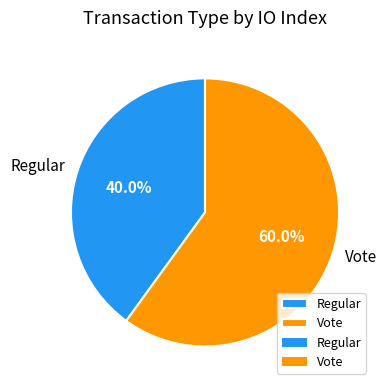

What is the ratio of the value at Vote to the value at Regular?

1.5